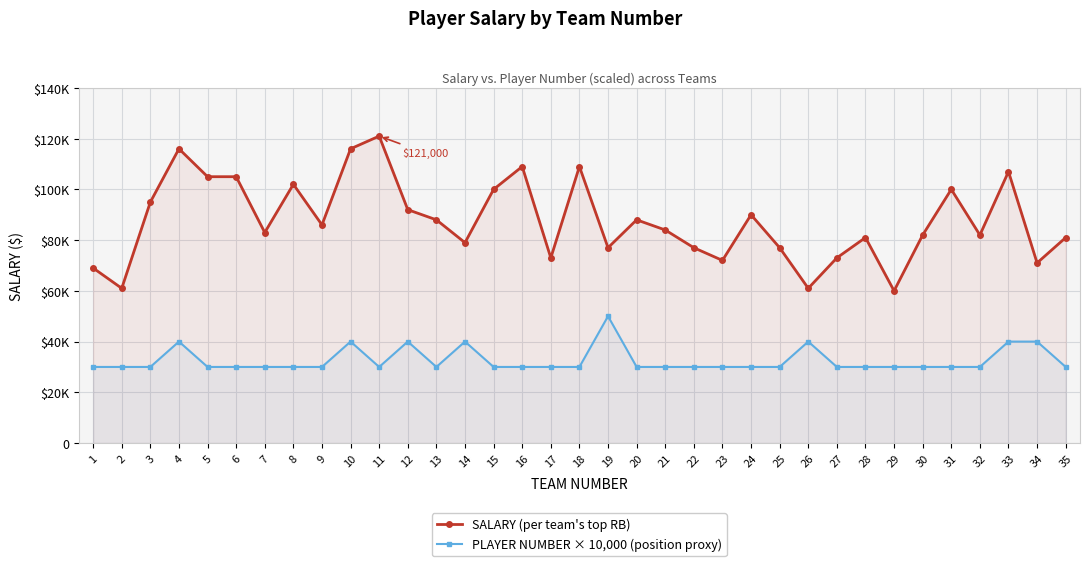

Reading left to right, list all the values displayed in this chart.

SALARY (per team's top RB): 69000	61000	95000	116000	105000	105000	83000	102000	86000	116000	121000	92000	88000	79000	100000	109000	73000	109000	77000	88000	84000	77000	72000	90000	77000	61000	73000	81000	60000	82000	100000	82000	107000	71000	81000
PLAYER NUMBER × 10,000 (position proxy): 30000	30000	30000	40000	30000	30000	30000	30000	30000	40000	30000	40000	30000	40000	30000	30000	30000	30000	50000	30000	30000	30000	30000	30000	30000	40000	30000	30000	30000	30000	30000	30000	40000	40000	30000